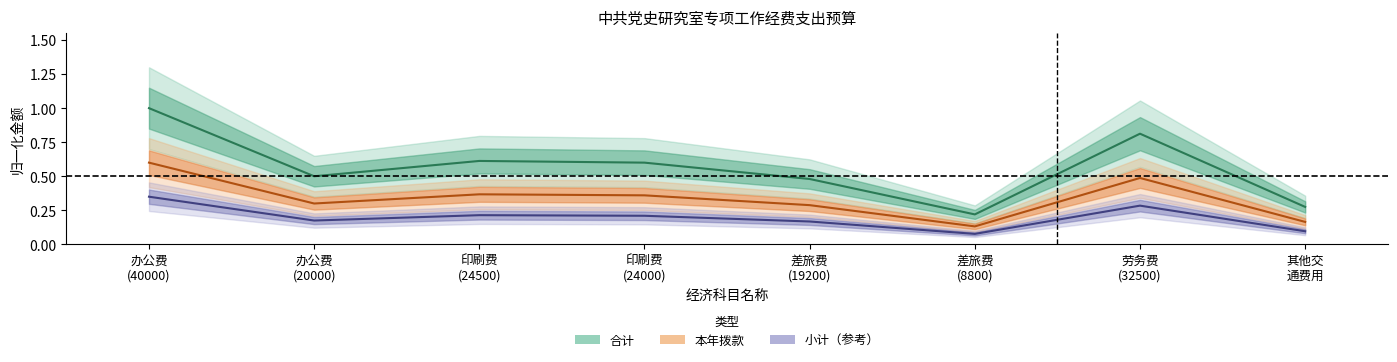

What is the label of the 4th point from the left?

印刷费 (24000)